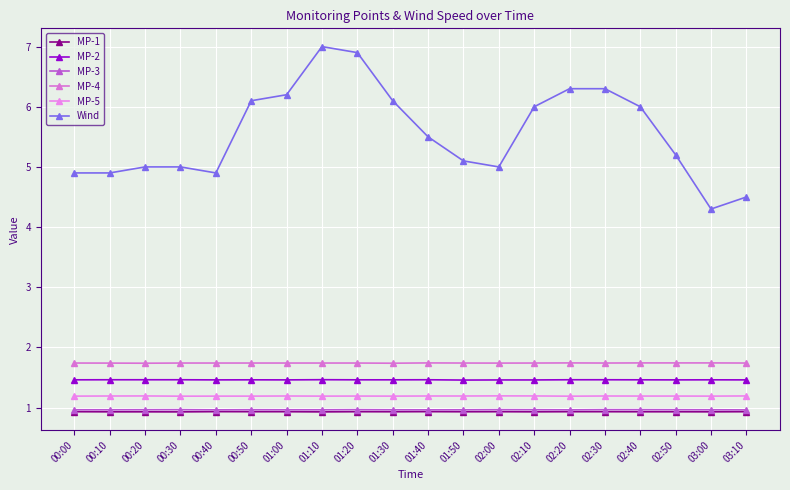

True or false: MP-5 has a value of 1.2 at 01:10.

True